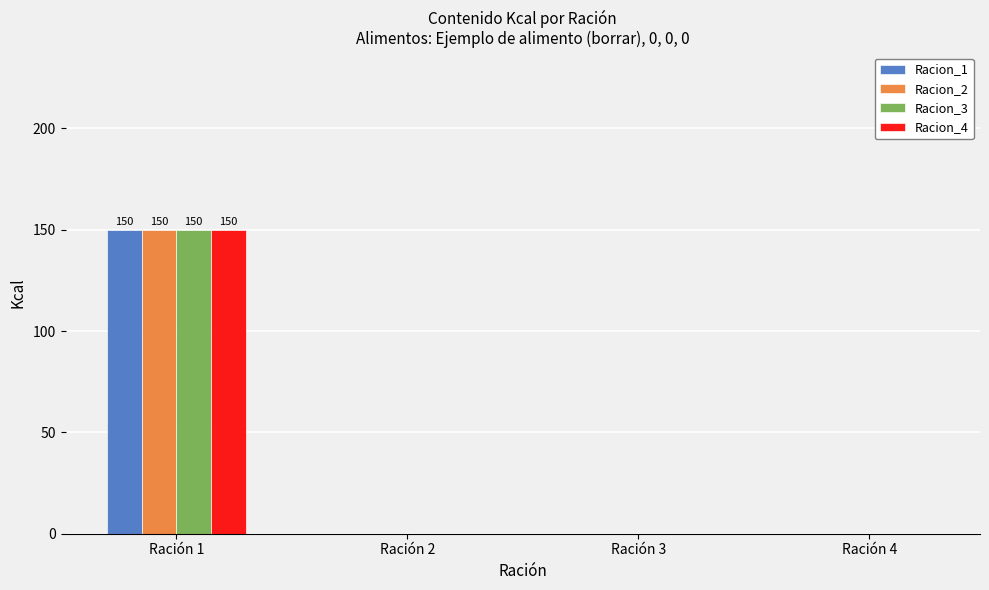

Reading left to right, extract all data points from this chart.

Racion_1: 150	0	0	0
Racion_2: 150	0	0	0
Racion_3: 150	0	0	0
Racion_4: 150	0	0	0